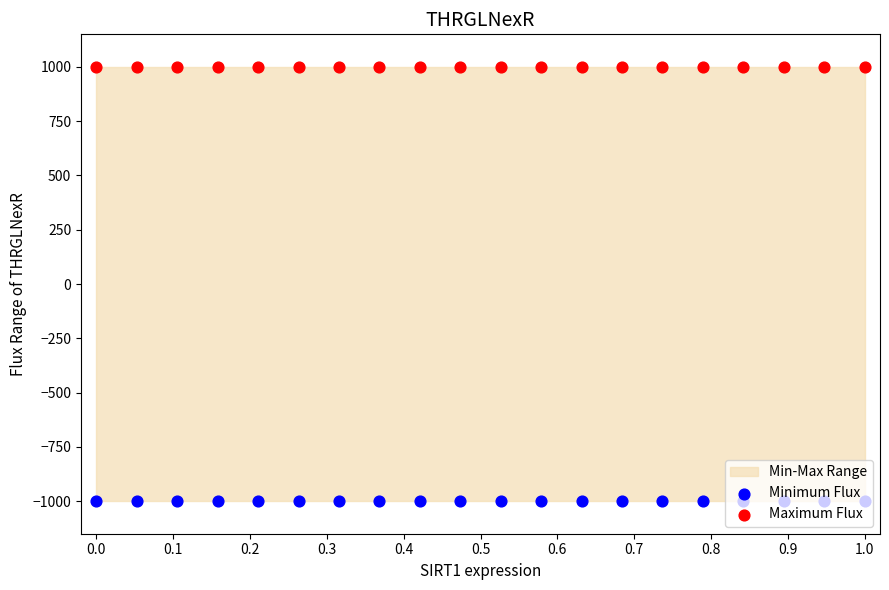

At how many categories does at least one series exceed 13?

20